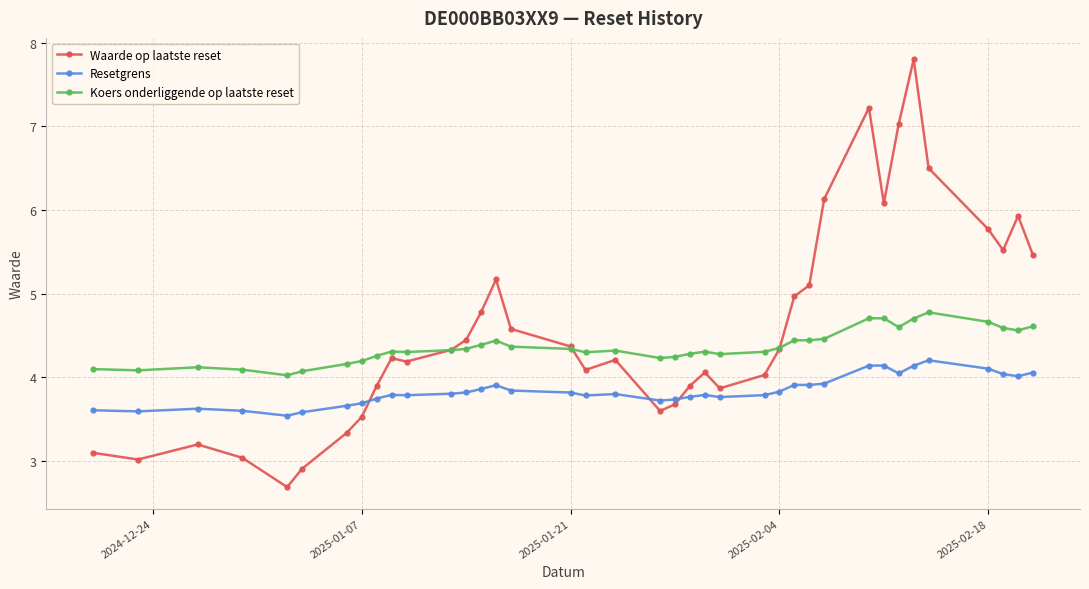

Rank the series by their average value, from lowest to highest.

Resetgrens, Koers onderliggende op laatste reset, Waarde op laatste reset